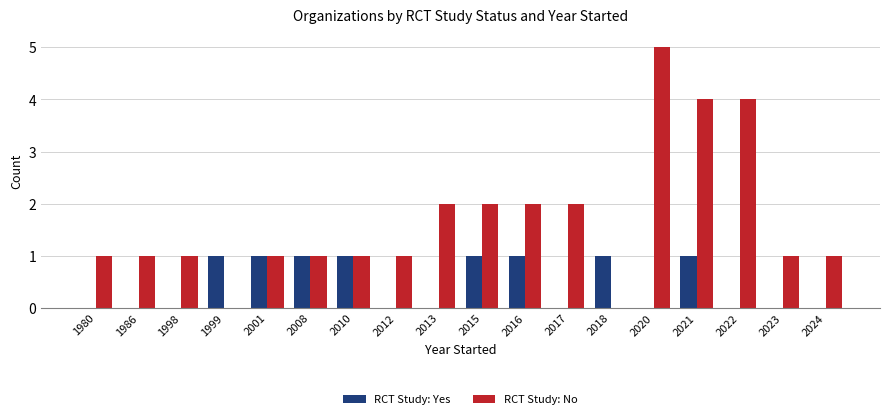

The value of RCT Study: No at 2022 is 7. True or false?

False